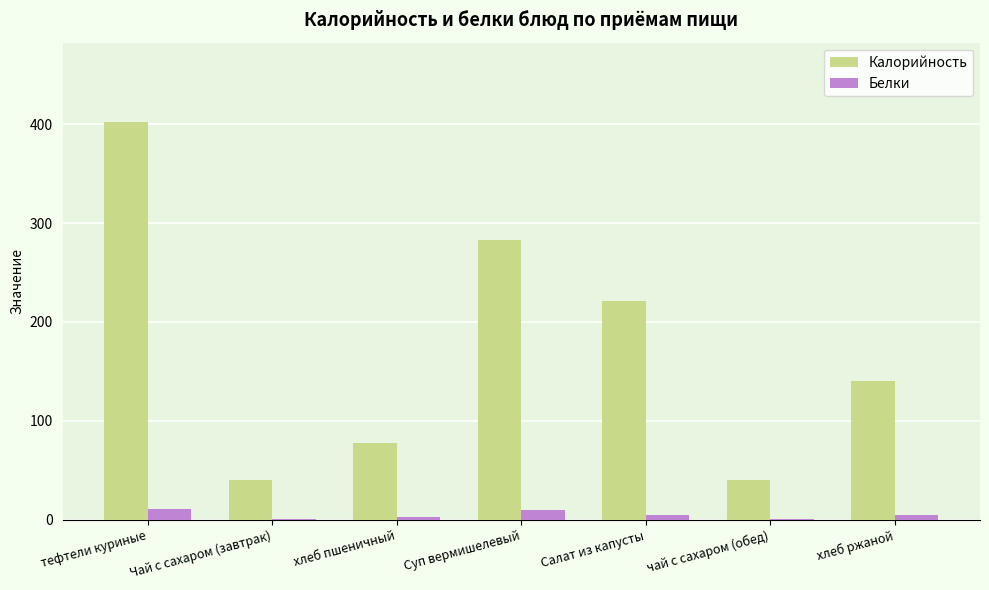

At which label is Калорийность closest to 221?

Салат из капусты